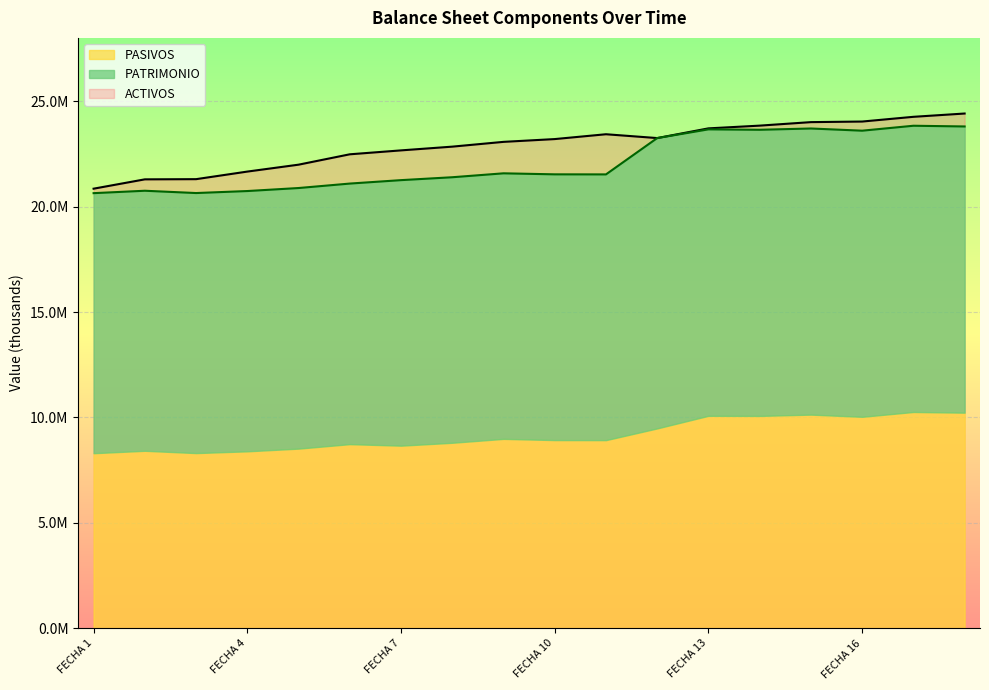

At which label is ACTIVOS closest to 22630748?

FECHA 7